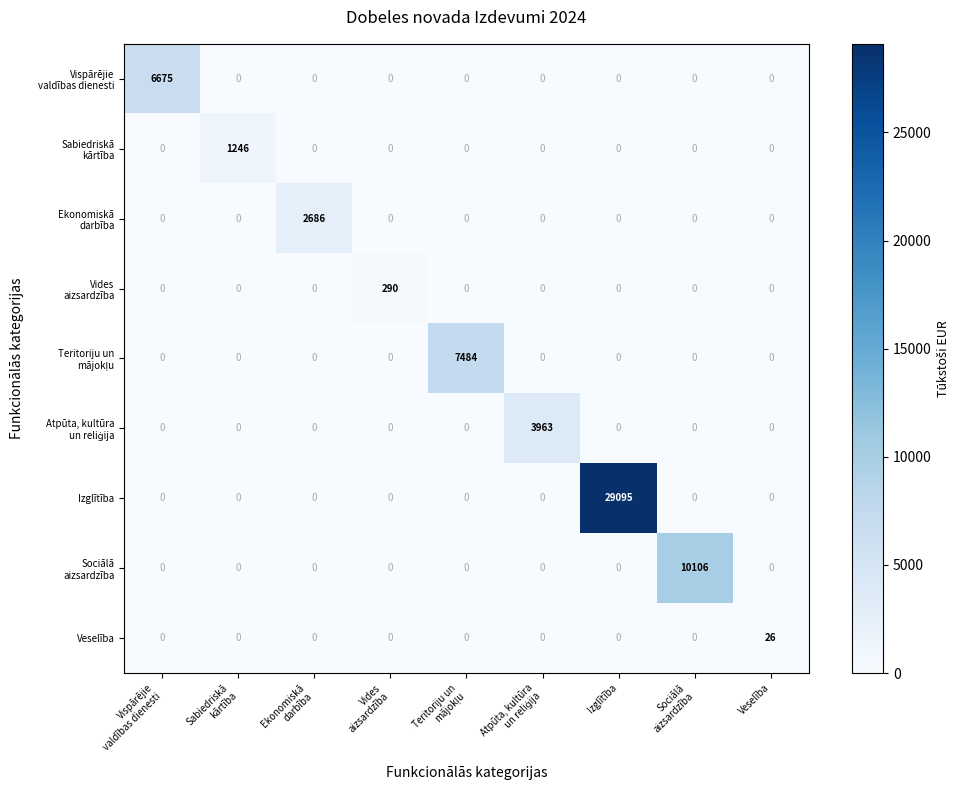

Which series has the largest total across all categories?

Izglītība